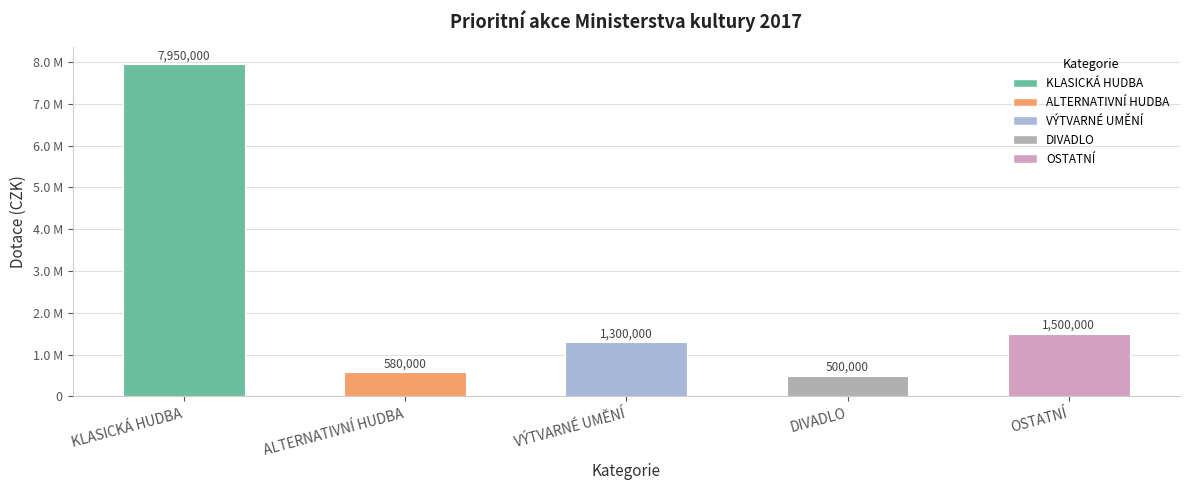

What is the difference between the values at ALTERNATIVNÍ HUDBA and VÝTVARNÉ UMĚNÍ?

720000